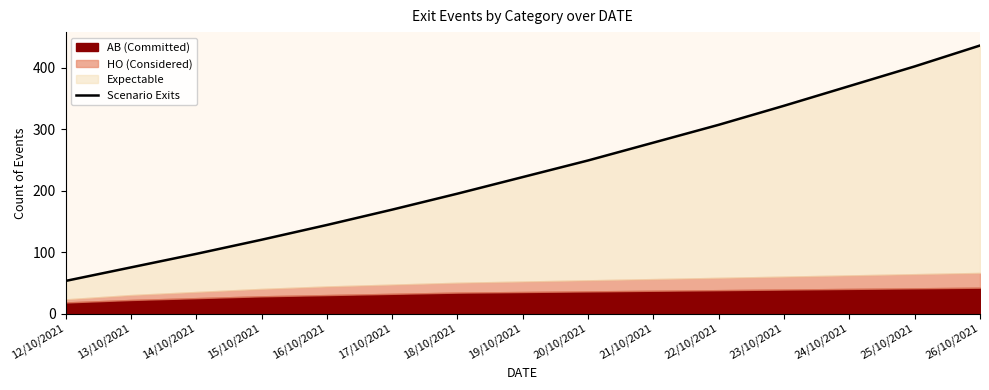

What is the highest value of the Scenario Exits series?

436